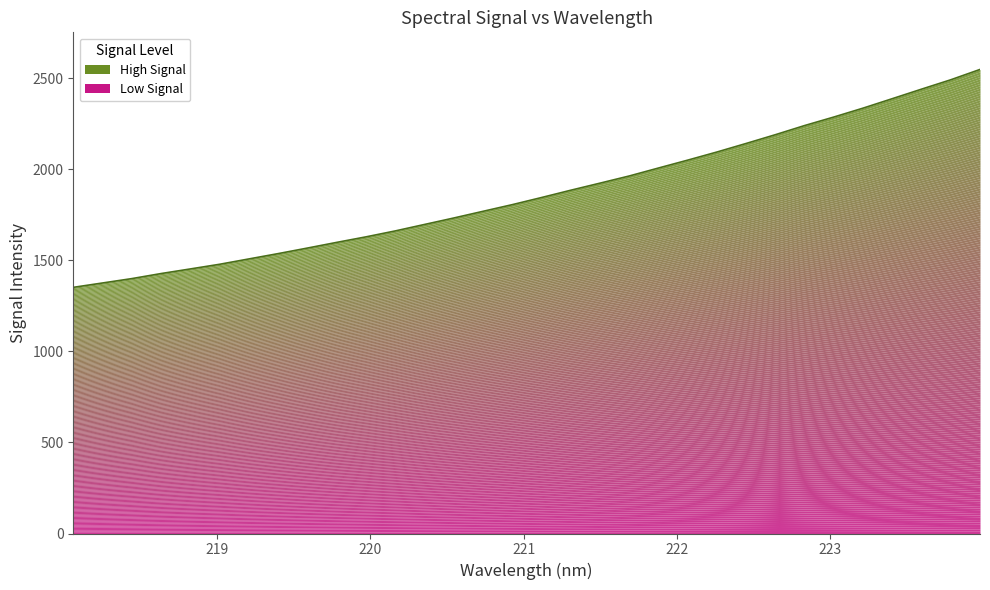

The chart shows a value of 2848.5 at 13. True or false?

False